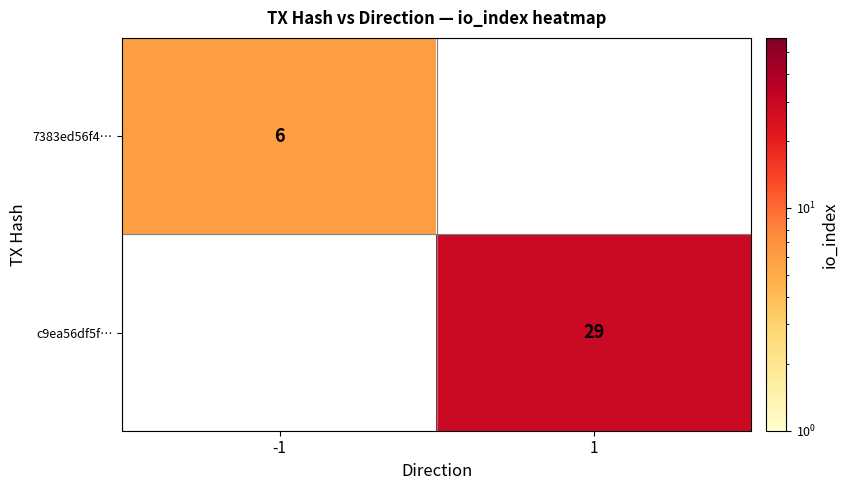

True or false: c9ea56df5f… has a value of 12 at 1.

False